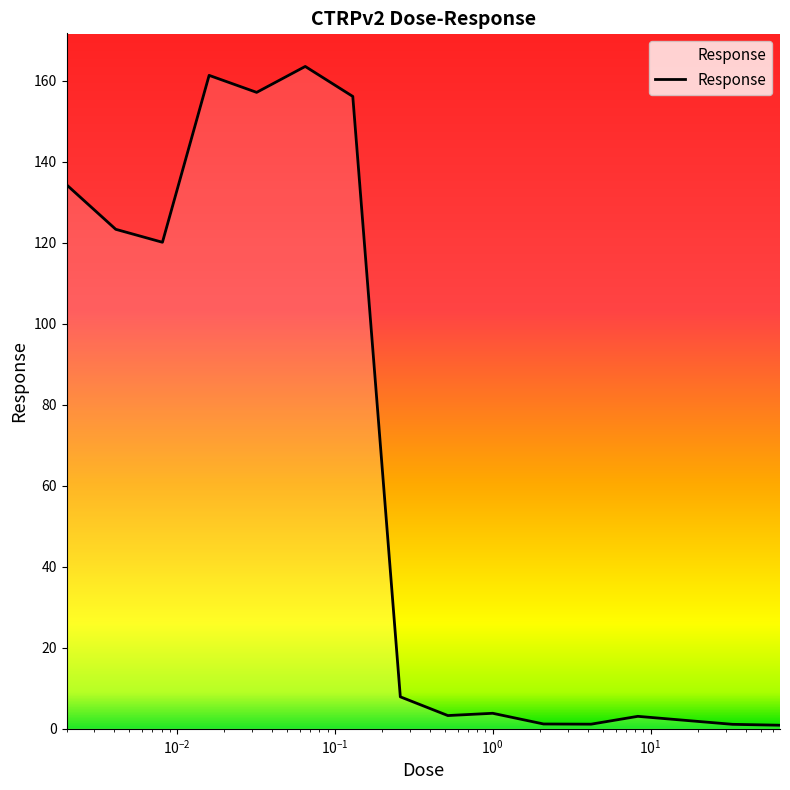

What is the difference between the maximum and minimum values?

162.6